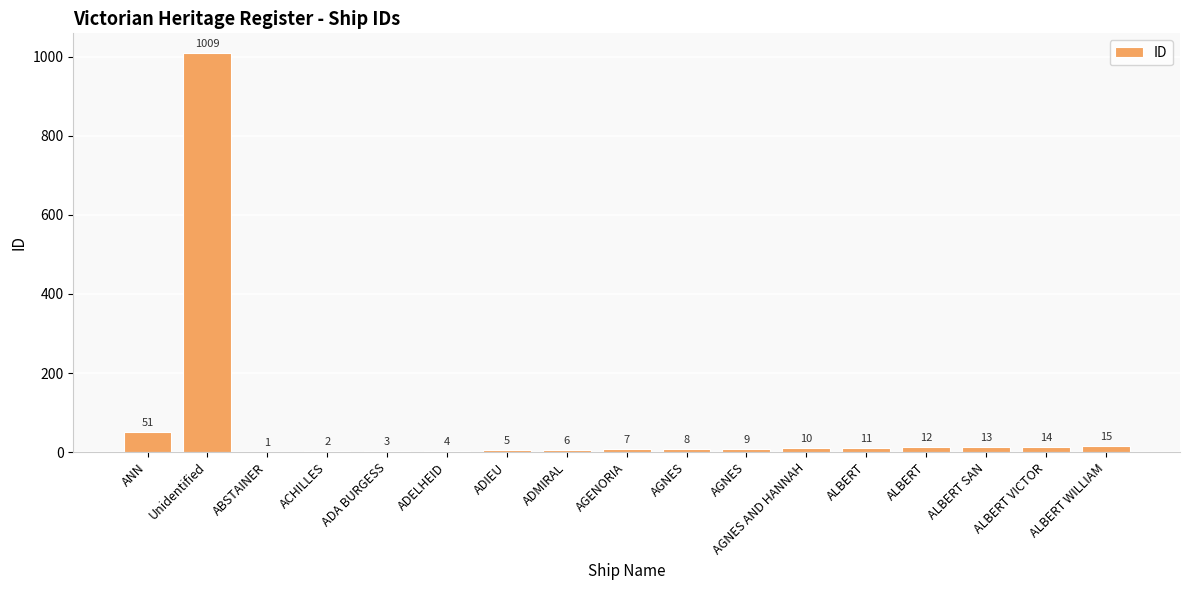

List the labels in order of value, largest first.

Unidentified, ANN, ALBERT WILLIAM, ALBERT VICTOR, ALBERT SAN, ALBERT, ALBERT, AGNES AND HANNAH, AGNES, AGNES, AGENORIA, ADMIRAL, ADIEU, ADELHEID, ADA BURGESS, ACHILLES, ABSTAINER